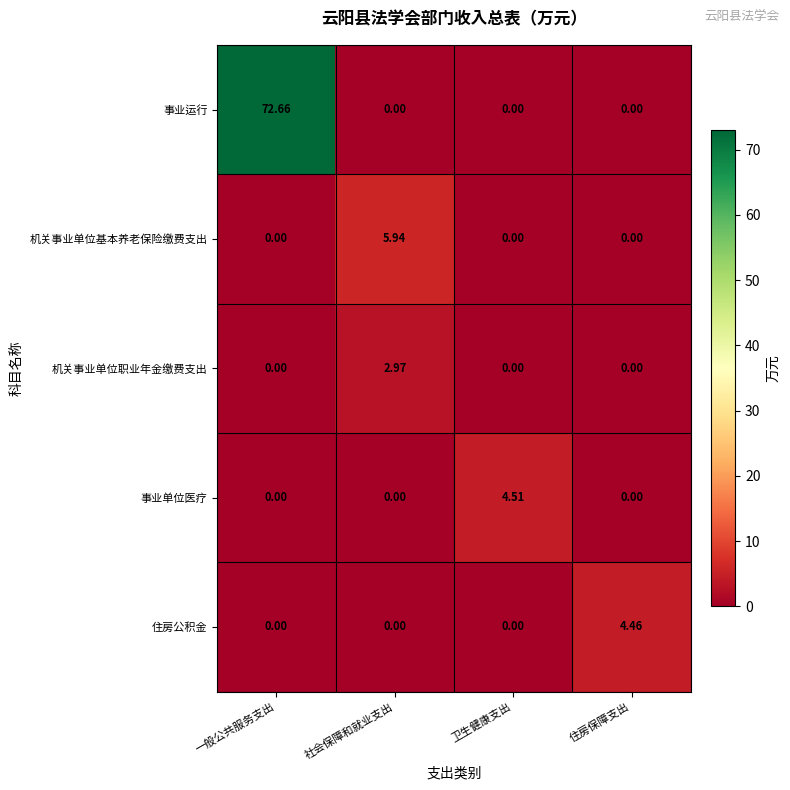

List the series in order of their peak value, highest first.

事业运行, 机关事业单位基本养老保险缴费支出, 事业单位医疗, 住房公积金, 机关事业单位职业年金缴费支出